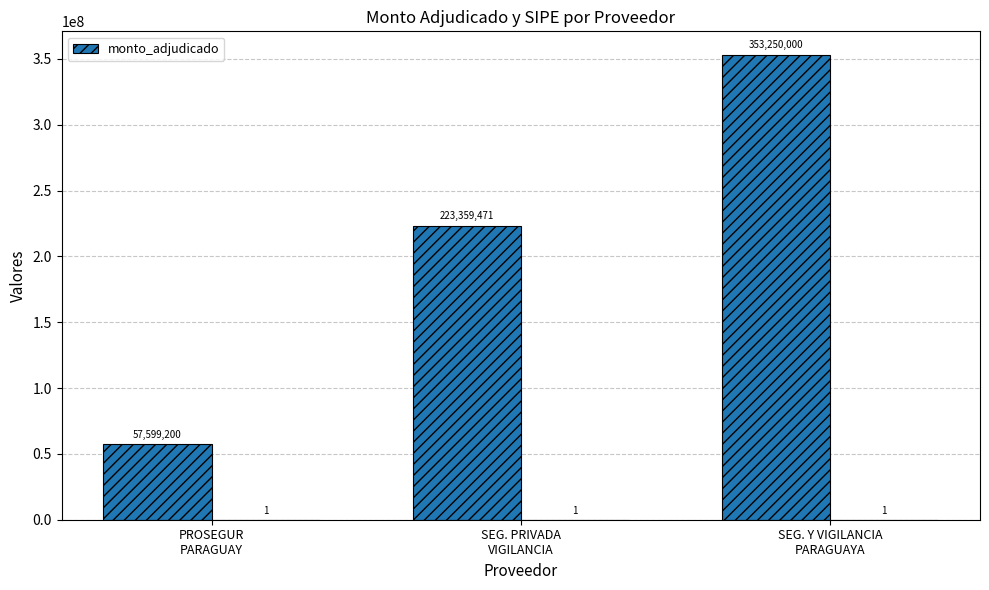

Reading left to right, extract all data points from this chart.

PROSEGUR
PARAGUAY=57599200	SEG. PRIVADA
VIGILANCIA=223359471	SEG. Y VIGILANCIA
PARAGUAYA=353250000